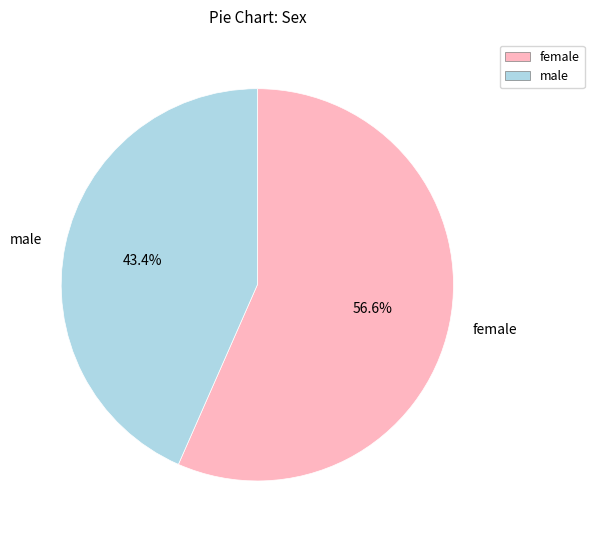

Which category accounts for the majority?

female